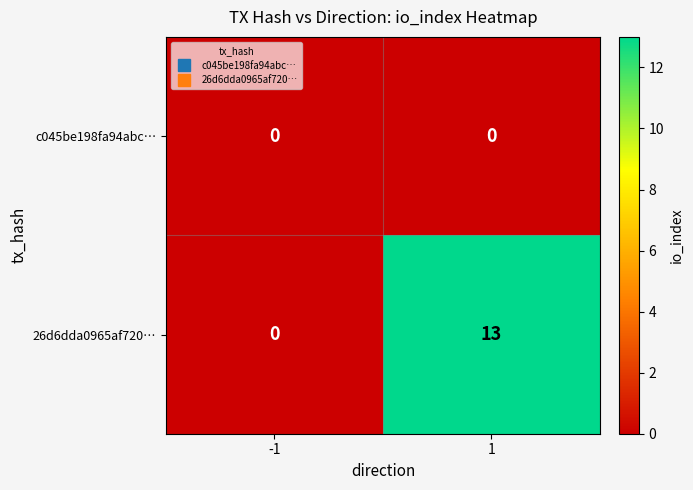

Which category has the highest value across all series?

1